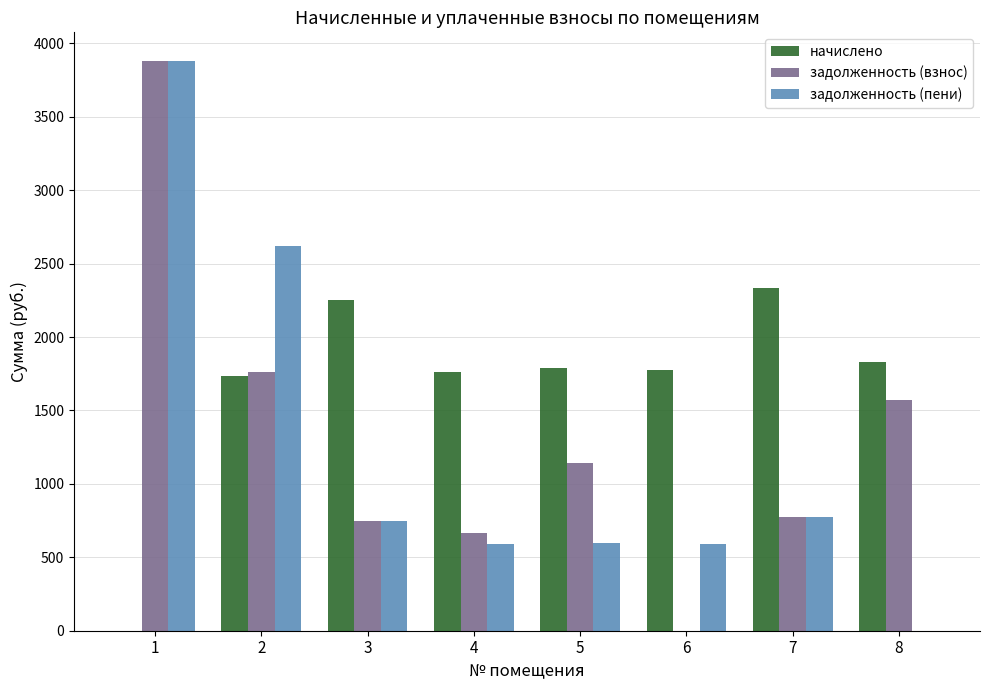

What is the sum of all задолженность (пени) values?

9808.3